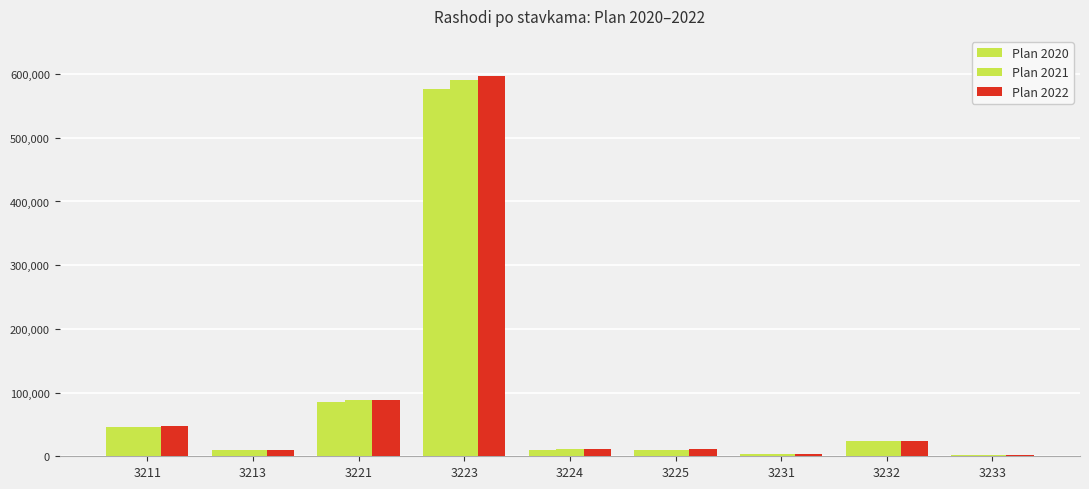

What is the difference between the second highest and minimum values in the Plan 2022 series?

86509.4